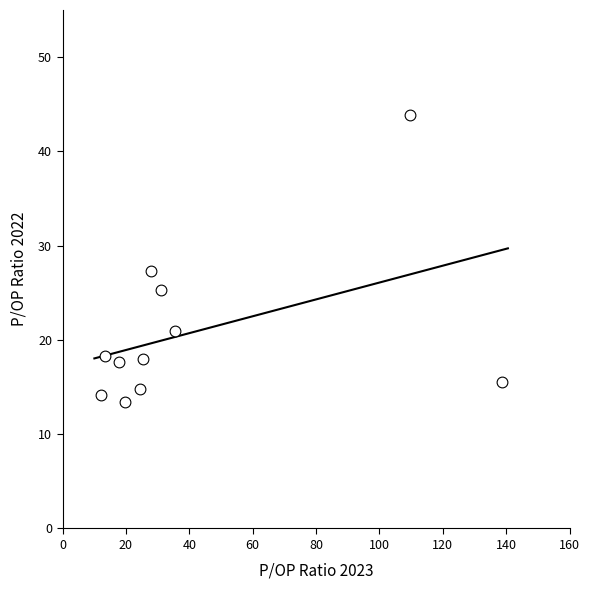

What Y value in the scatter plot is closest to 28?

27.3